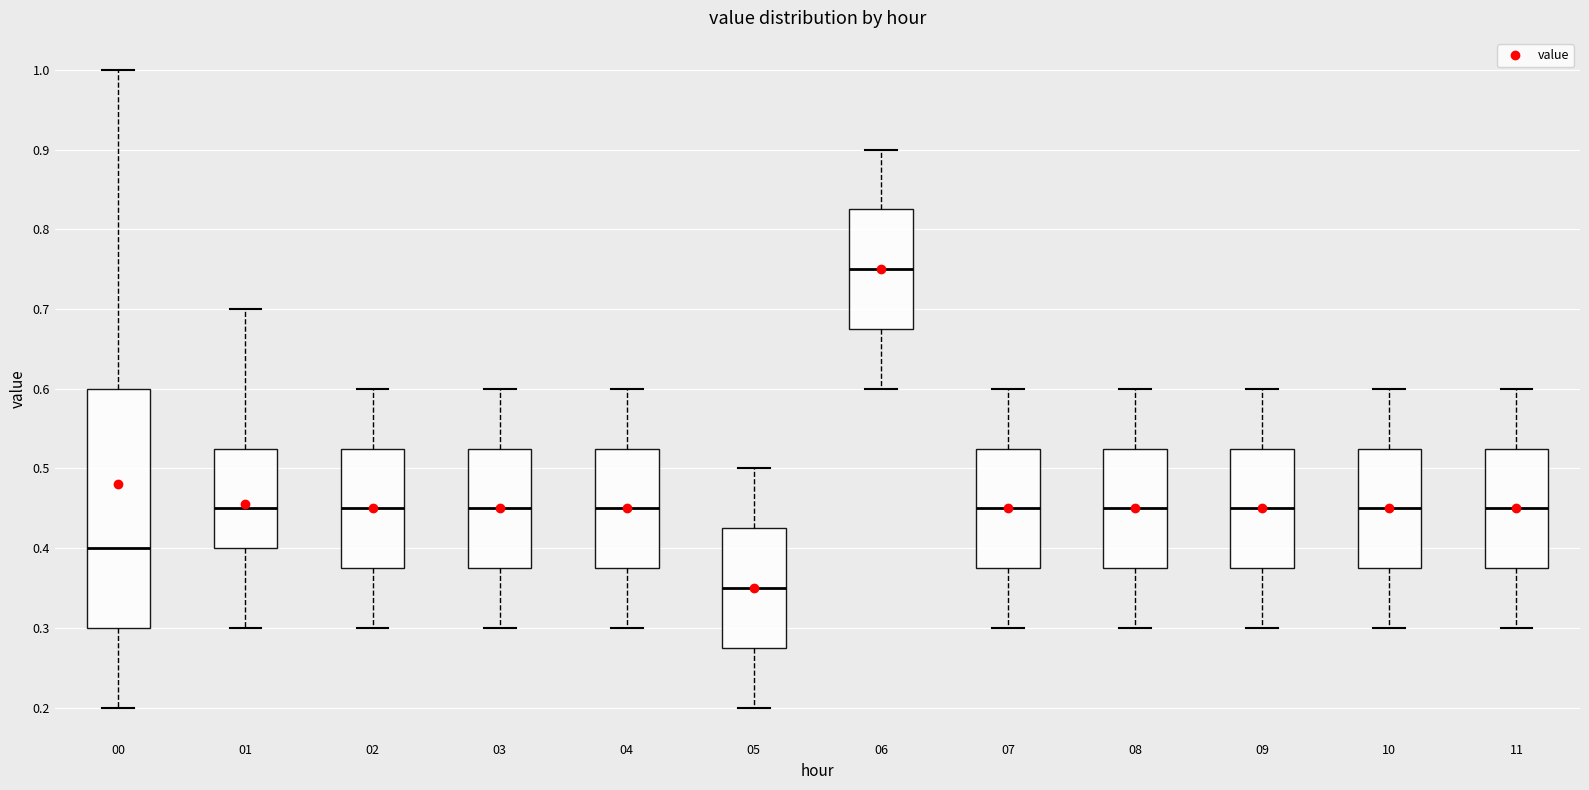

Where does the median line of the box at x = 00 sit on the y-axis? The values are not printed on the chart, so give them approximately, as read against the axis.

0.40